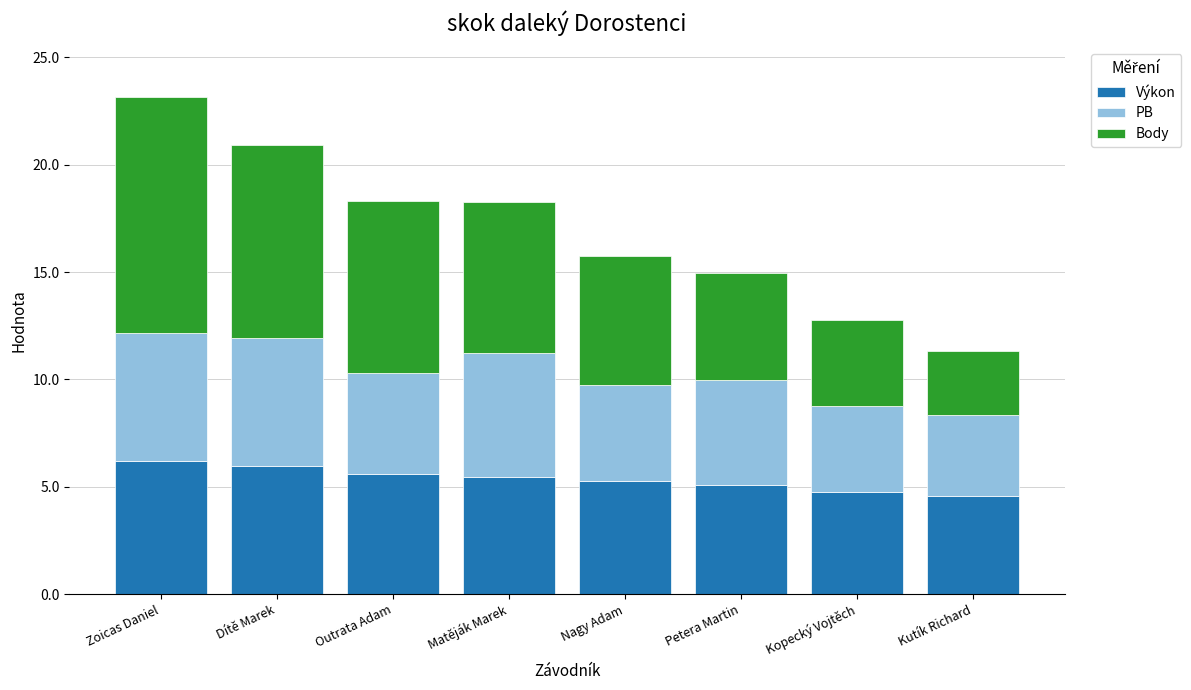

How many series are shown in this chart?

3